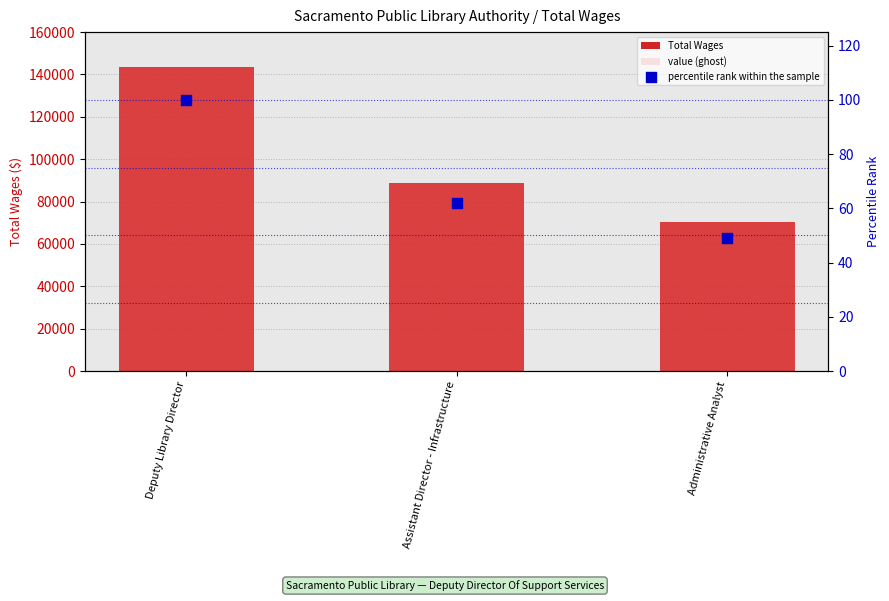

Which series has the widest spread of Y values?

Total Wages